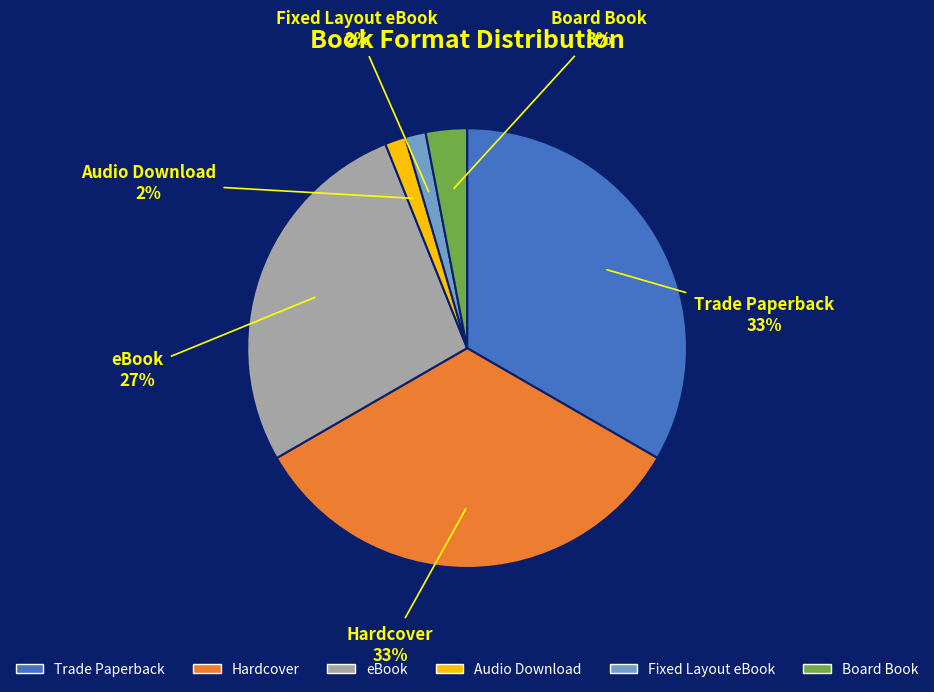

To the nearest percent, what is the difference between the Board Book and Hardcover slice percentages?

30%